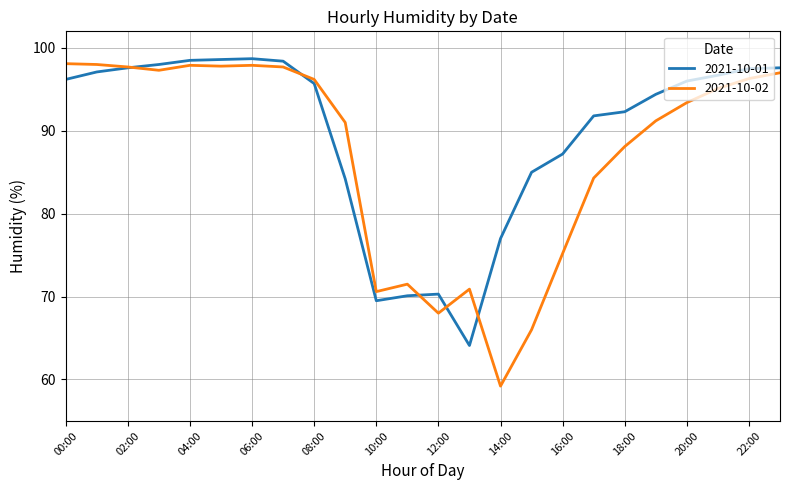

Rank the series by their average value, from lowest to highest.

2021-10-02, 2021-10-01